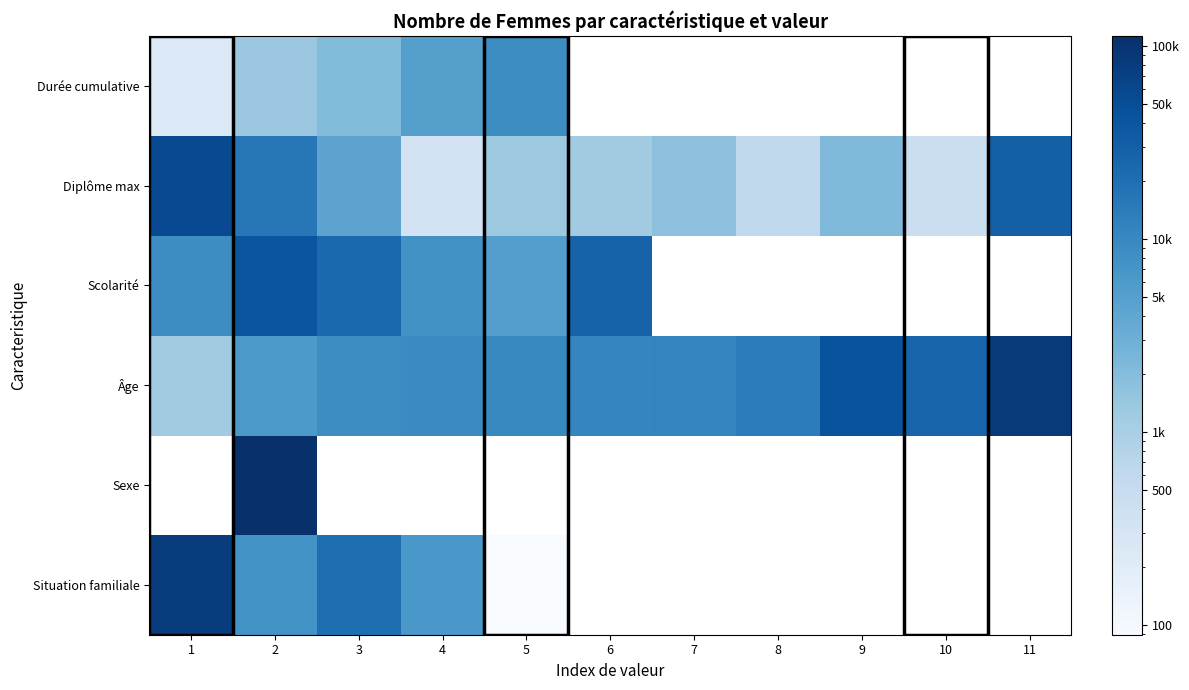

What is the greatest value displayed?

112850.0